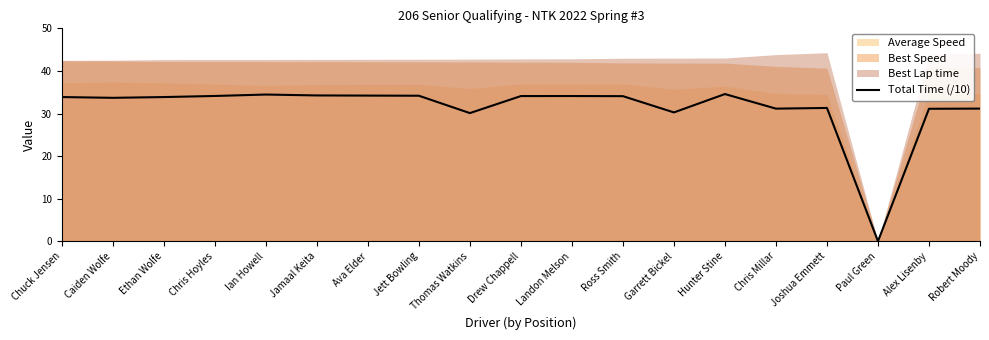

Reading left to right, transcribe all the data shown in this chart.

Chuck Jensen=33.9	Caiden Wolfe=33.7	Ethan Wolfe=33.9	Chris Hoyles=34.1	Ian Howell=34.5	Jamaal Keita=34.2	Ava Elder=34.2	Jett Bowling=34.2	Thomas Watkins=30.1	Drew Chappell=34.1	Landon Melson=34.1	Ross Smith=34.1	Garrett Bickel=30.3	Hunter Stine=34.6	Chris Millar=31.1	Joshua Emmett=31.3	Paul Green=0.0	Alex Lisenby=31.1	Robert Moody=31.2